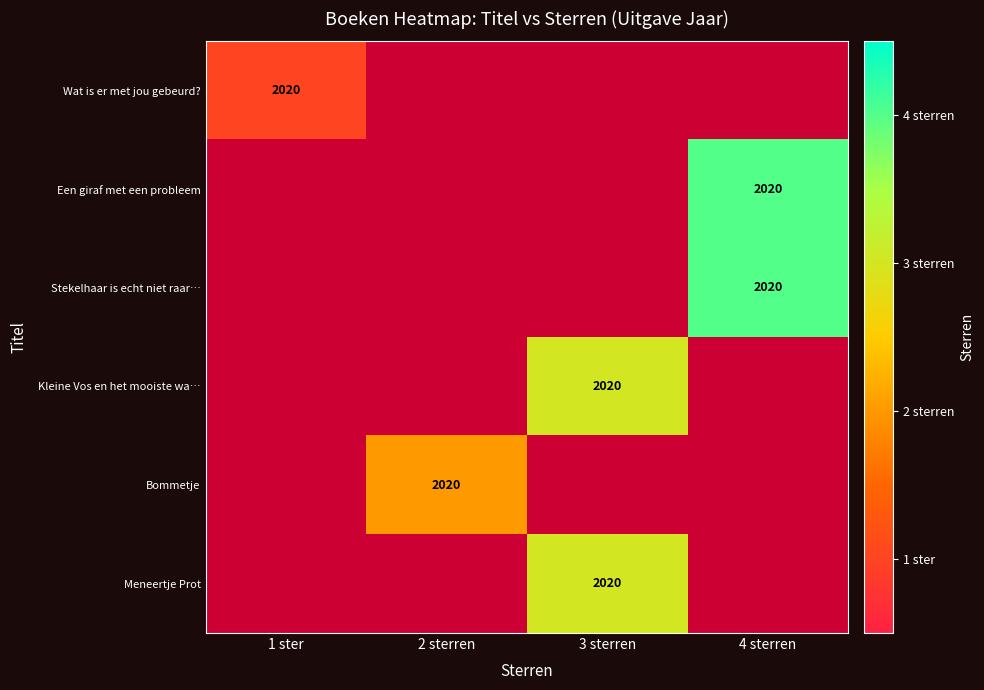

The value of Kleine Vos en het mooiste wa… at 3 sterren is 2838. True or false?

False